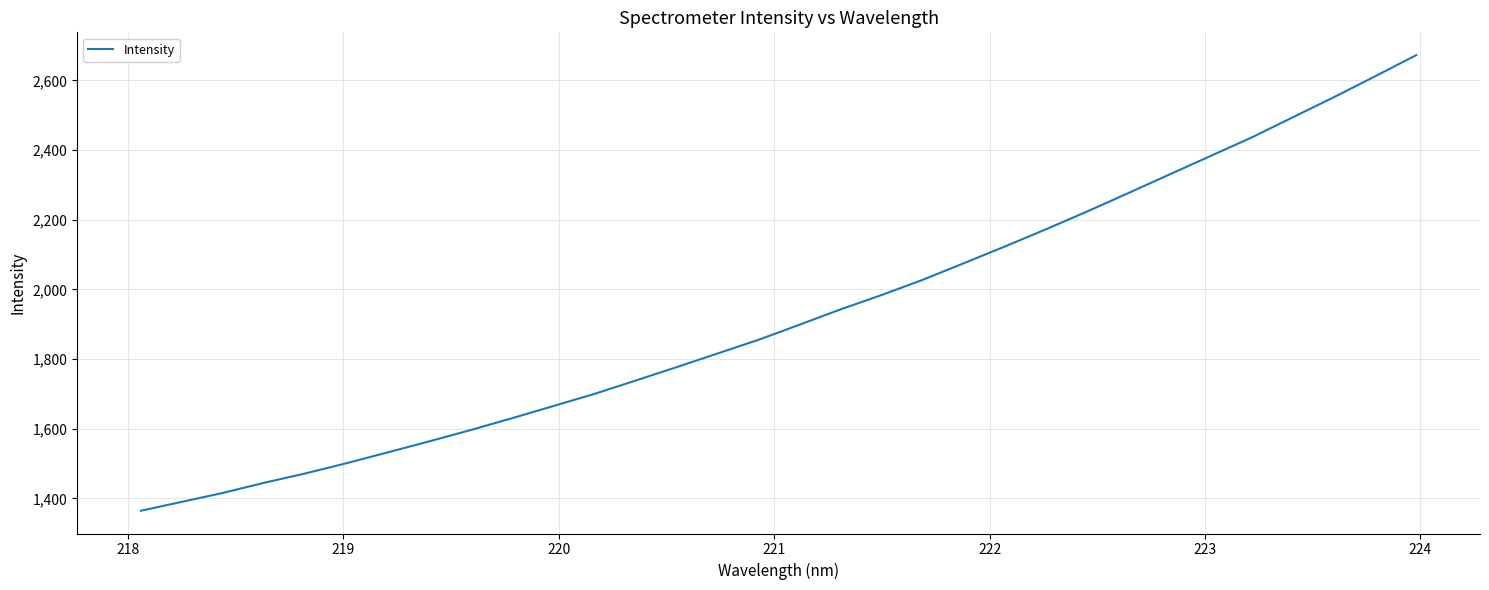

Reading left to right, what are all the values shown in this chart?

1364.6	1390.2	1416.1	1445.0	1471.9	1501.3	1532.4	1563.8	1596.0	1629.8	1664.6	1699.6	1737.8	1776.4	1815.8	1855.3	1898.8	1942.8	1984.2	2027.8	2075.6	2123.7	2173.1	2224.1	2276.9	2330.4	2383.4	2436.6	2494.5	2552.2	2612.0	2672.8